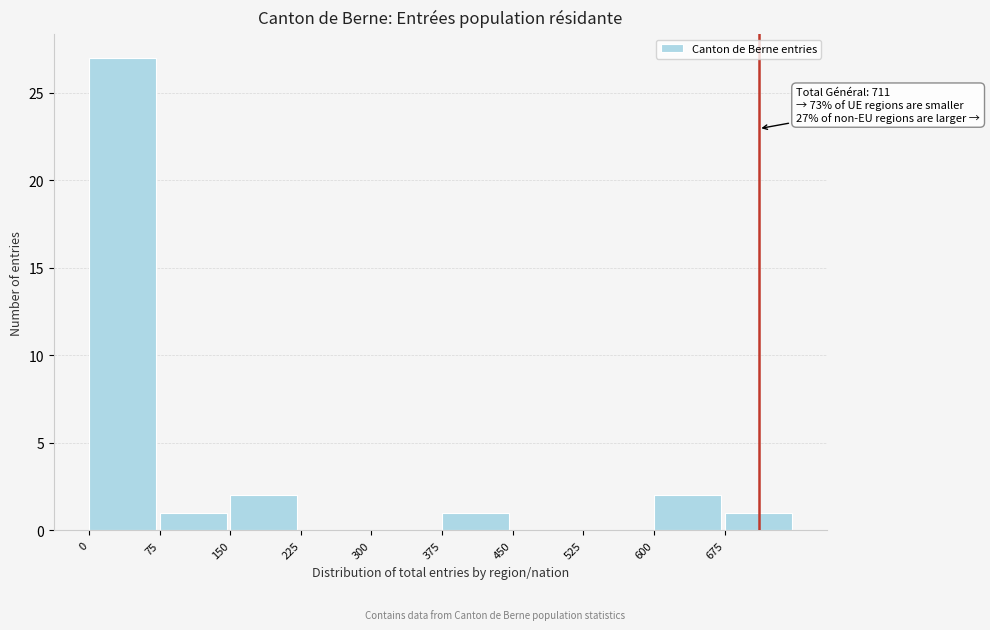

Over which range of the x-axis is the bar tallest?

0 to 75